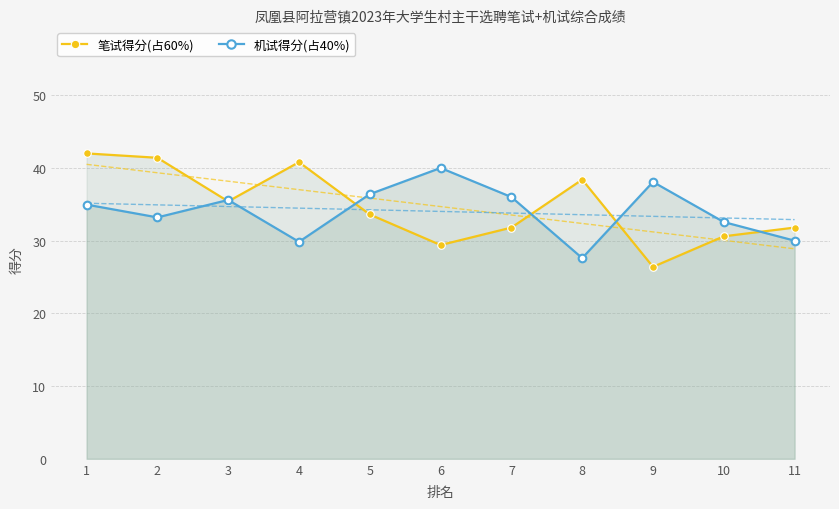

What is the sum of the 笔试得分(占60%) values at 9 and 6?

55.8